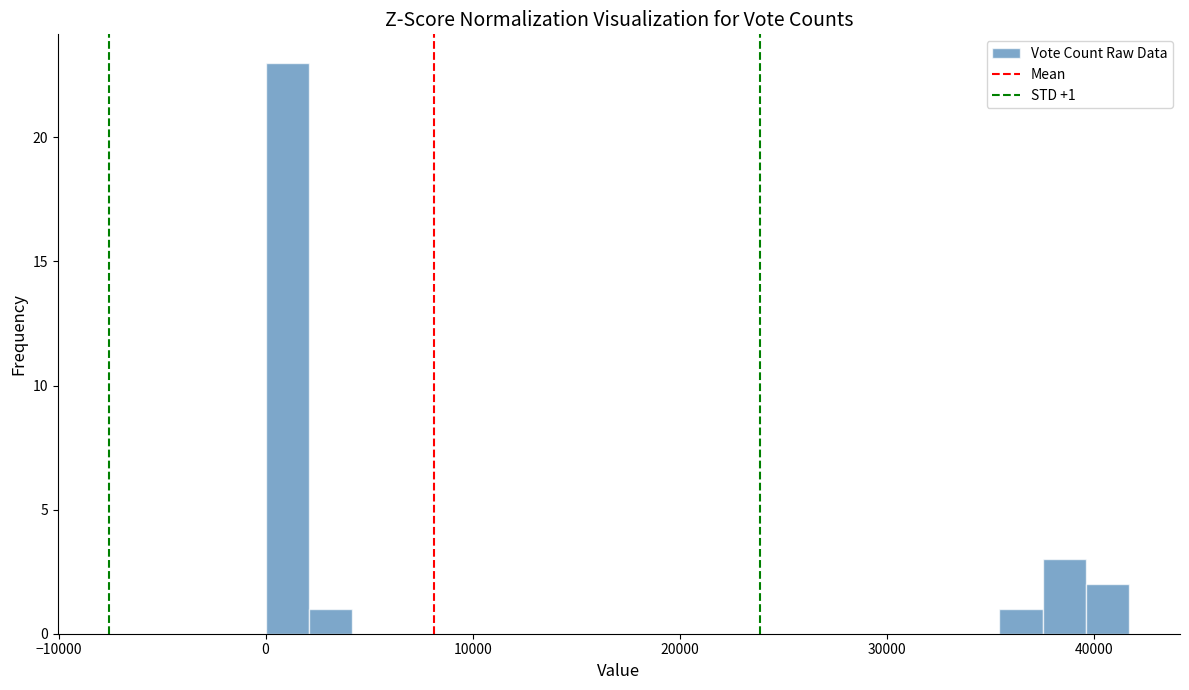

Read against the x-axis, roughly where is the centre of the tallest bar?

1000